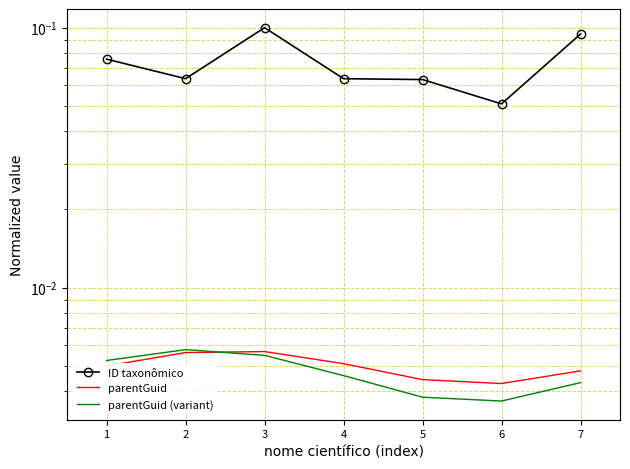

Is this an area chart (filled region under the line)?

No